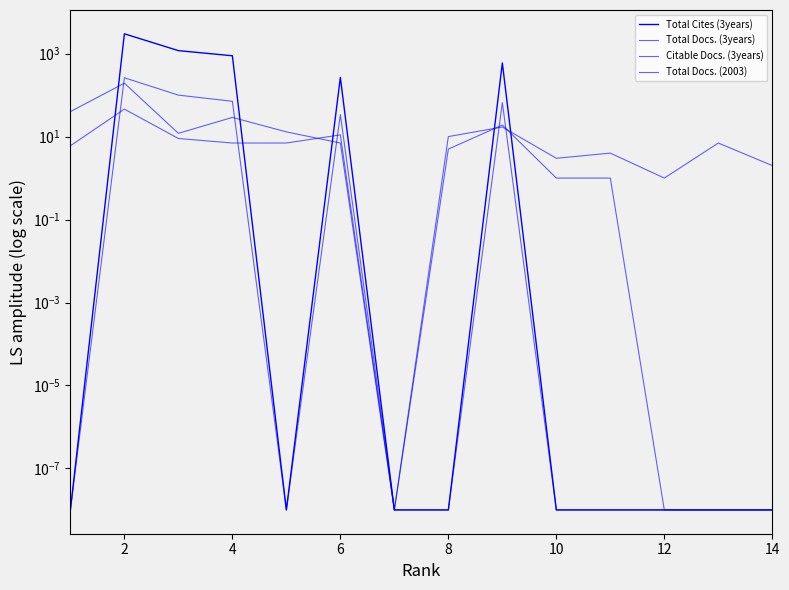

In Total Docs. (2003), how many points are higher than both neighbors (excluding endpoints)?

5